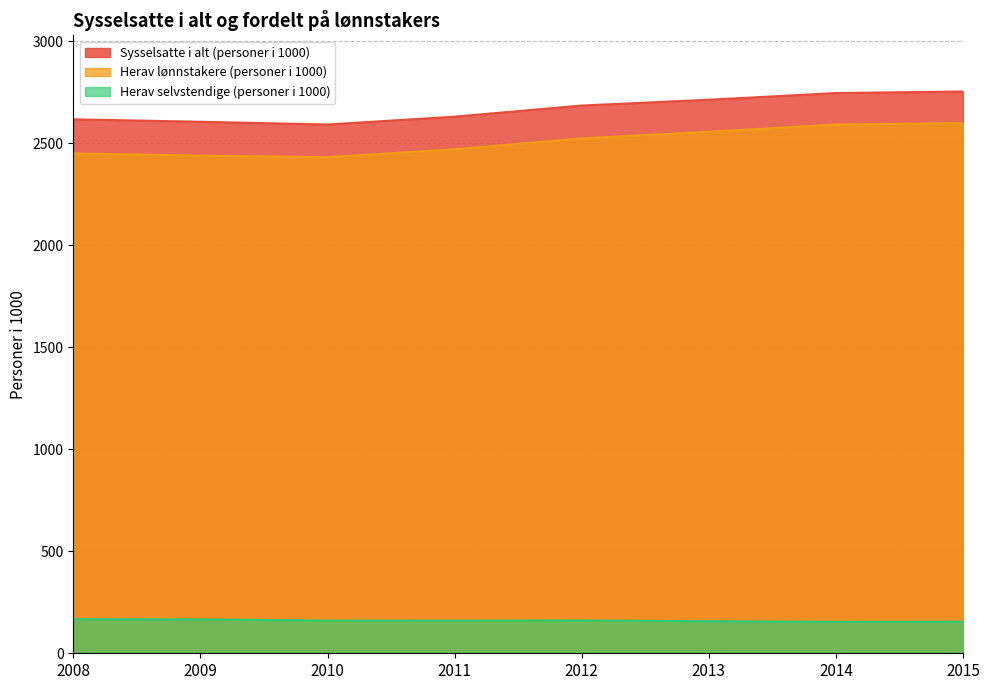

Which series has the largest range (max minus min)?

Herav lønnstakere (personer i 1000)